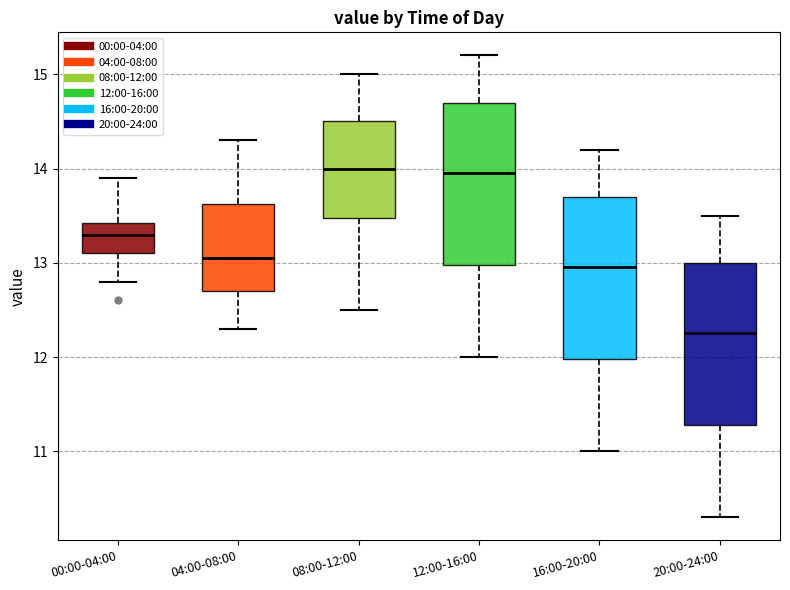

Reading left to right, read every box against the y-axis: the position of its median line, the range the box covers, and the ends of its whiskers. The values are not printed on the chart, so give them approximately, as read against the axis.

00:00-04:00: median 13.3, box 13.1 to 13.4, whiskers 12.8 to 13.9
04:00-08:00: median 13.1, box 12.7 to 13.6, whiskers 12.3 to 14.3
08:00-12:00: median 14.0, box 13.5 to 14.5, whiskers 12.5 to 15.0
12:00-16:00: median 14.0, box 13.0 to 14.7, whiskers 12.0 to 15.2
16:00-20:00: median 13.0, box 12.0 to 13.7, whiskers 11.0 to 14.2
20:00-24:00: median 12.3, box 11.3 to 13.0, whiskers 10.3 to 13.5